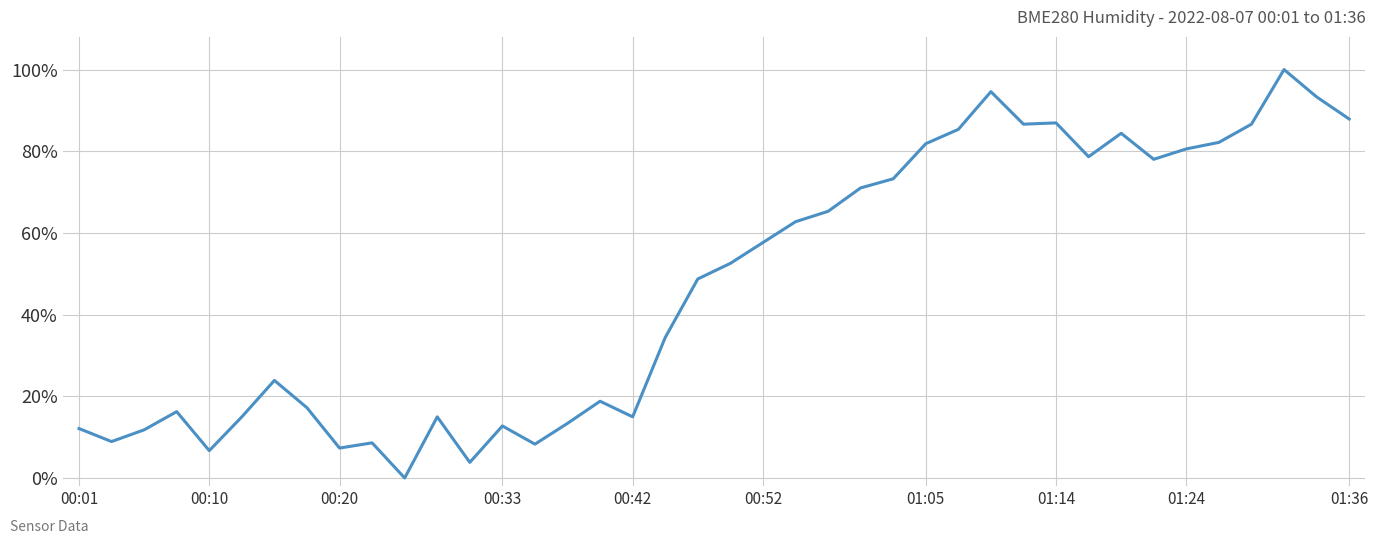

How many lines are shown in the chart?

1